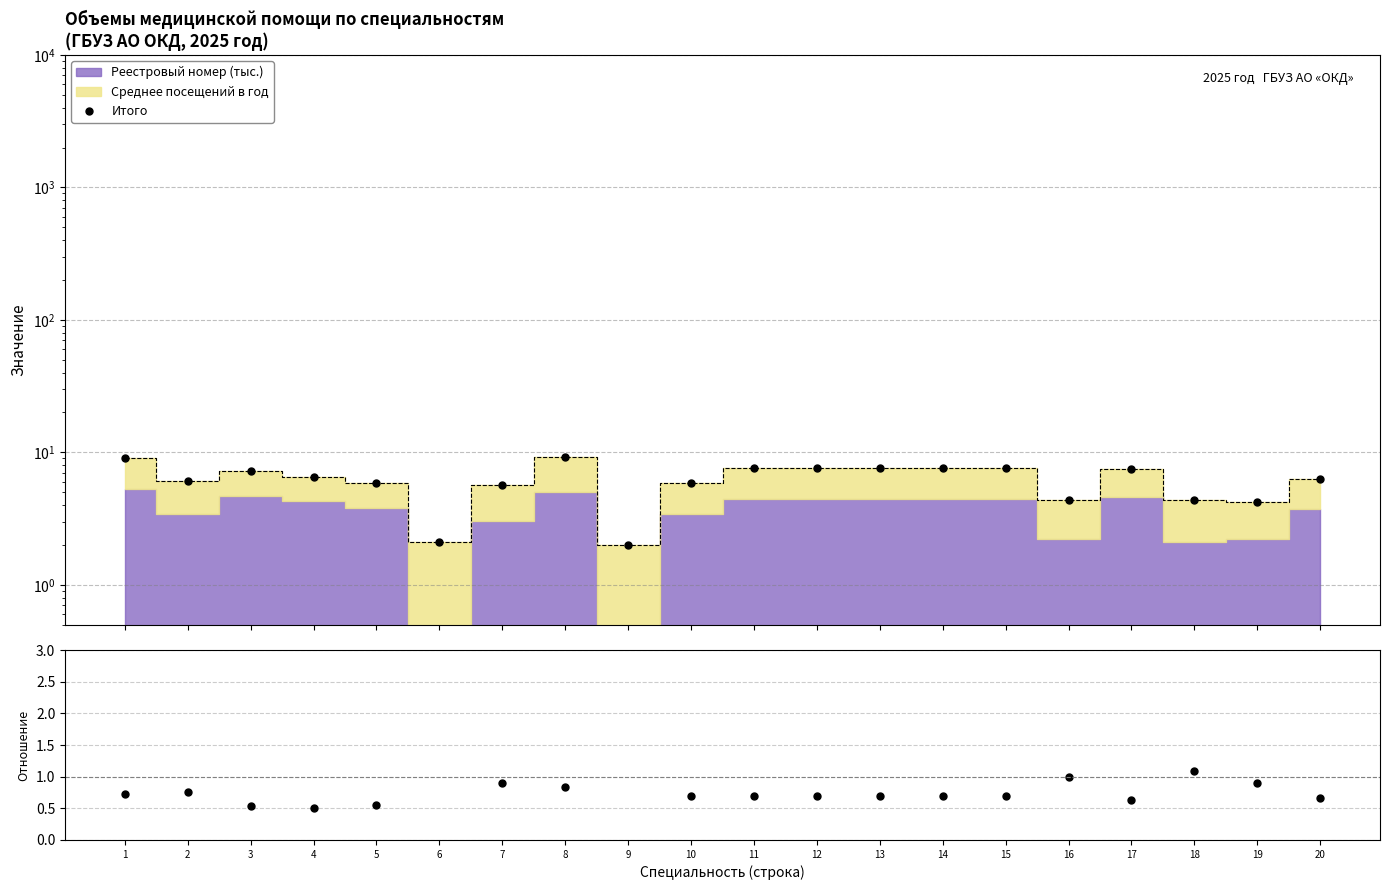

What is the difference between the maximum and minimum values in the Итого (сумма) series?

7.2